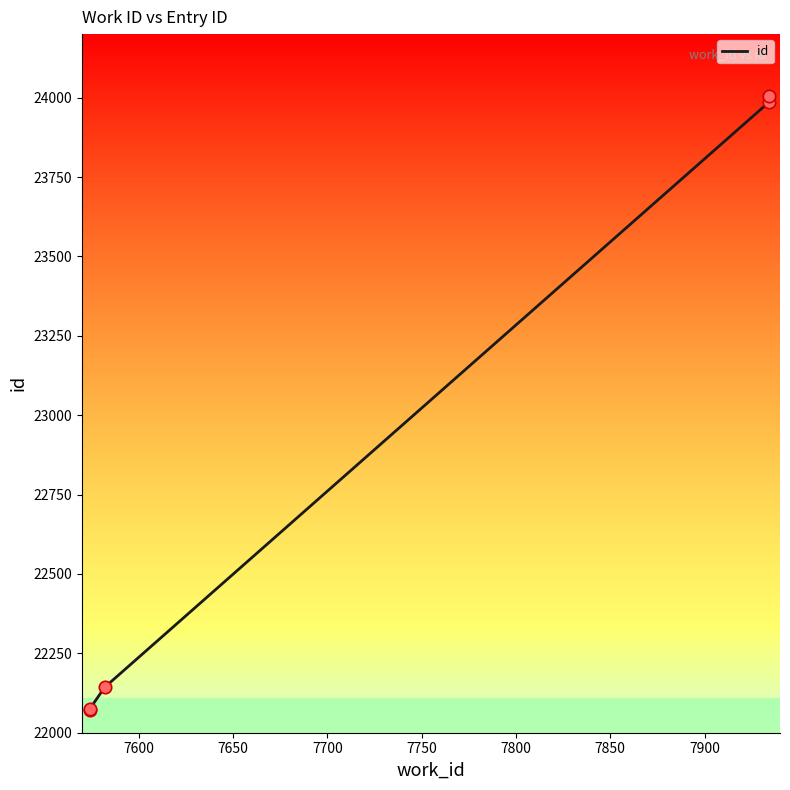

Approximately how many times larger is the value at 7700 compared to 7650?

1.1